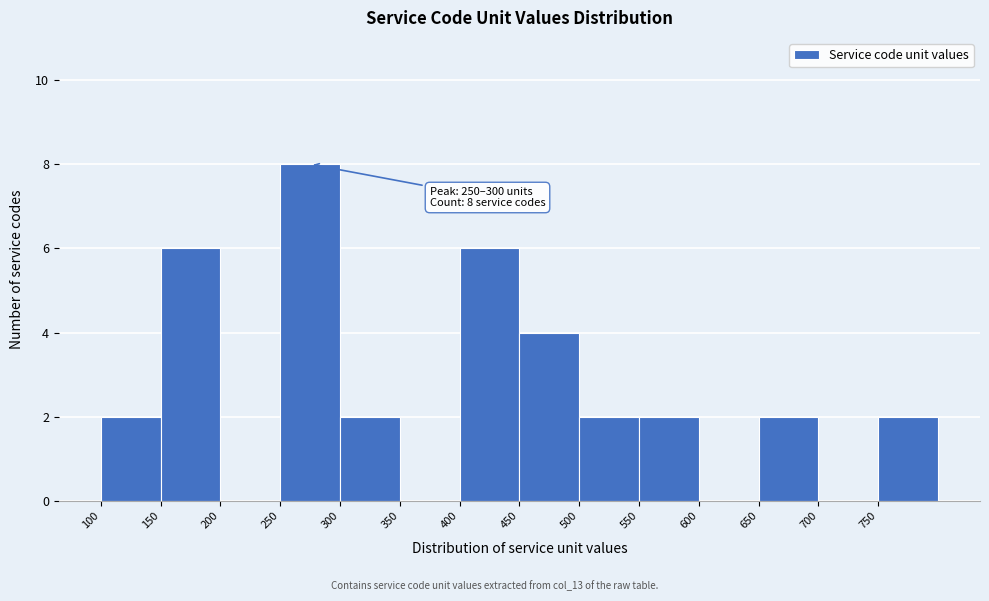

Over which range of the x-axis is the bar tallest?

250 to 300